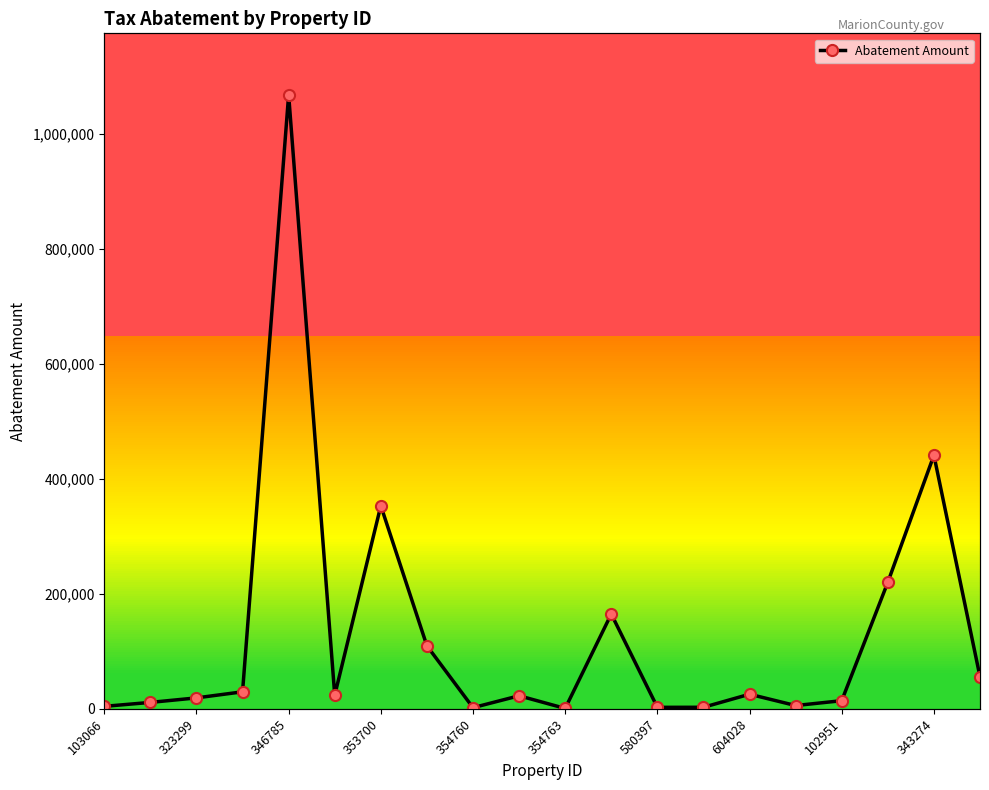

What is the ratio of the value at 13 to the value at 16?

0.2